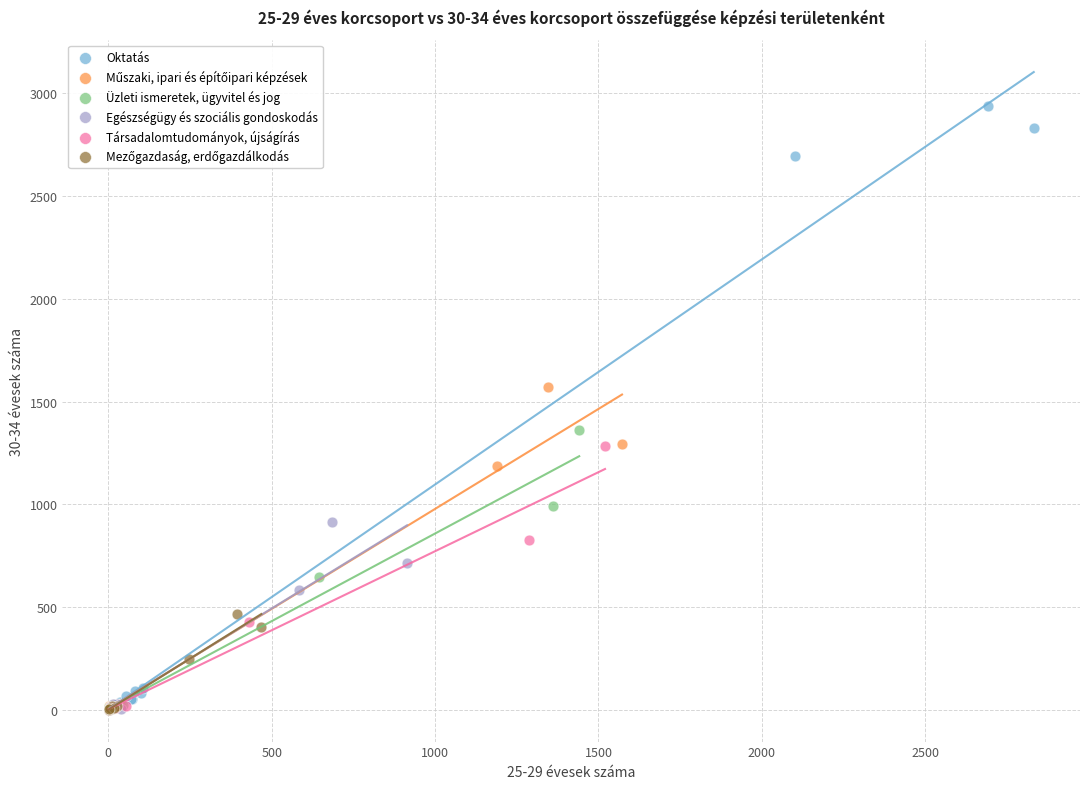

Which series reaches the maximum Y coordinate?

Oktatás